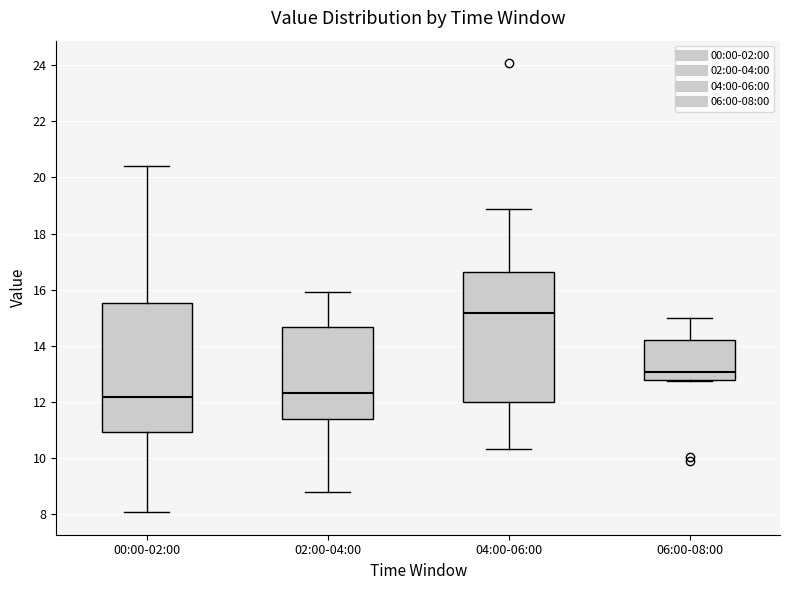

Reading left to right, transcribe this box plot: for each box, give where its median line is, the range the box spans, and where its two whiskers end, as read against the y-axis. The values are not printed on the chart, so give them approximately, as read against the axis.

00:00-02:00: median 12.2, box 11.0 to 15.6, whiskers 8.0 to 20.4
02:00-04:00: median 12.4, box 11.4 to 14.6, whiskers 8.8 to 16.0
04:00-06:00: median 15.2, box 12.0 to 16.6, whiskers 10.4 to 18.8
06:00-08:00: median 13.0, box 12.8 to 14.2, whiskers 12.8 to 15.0